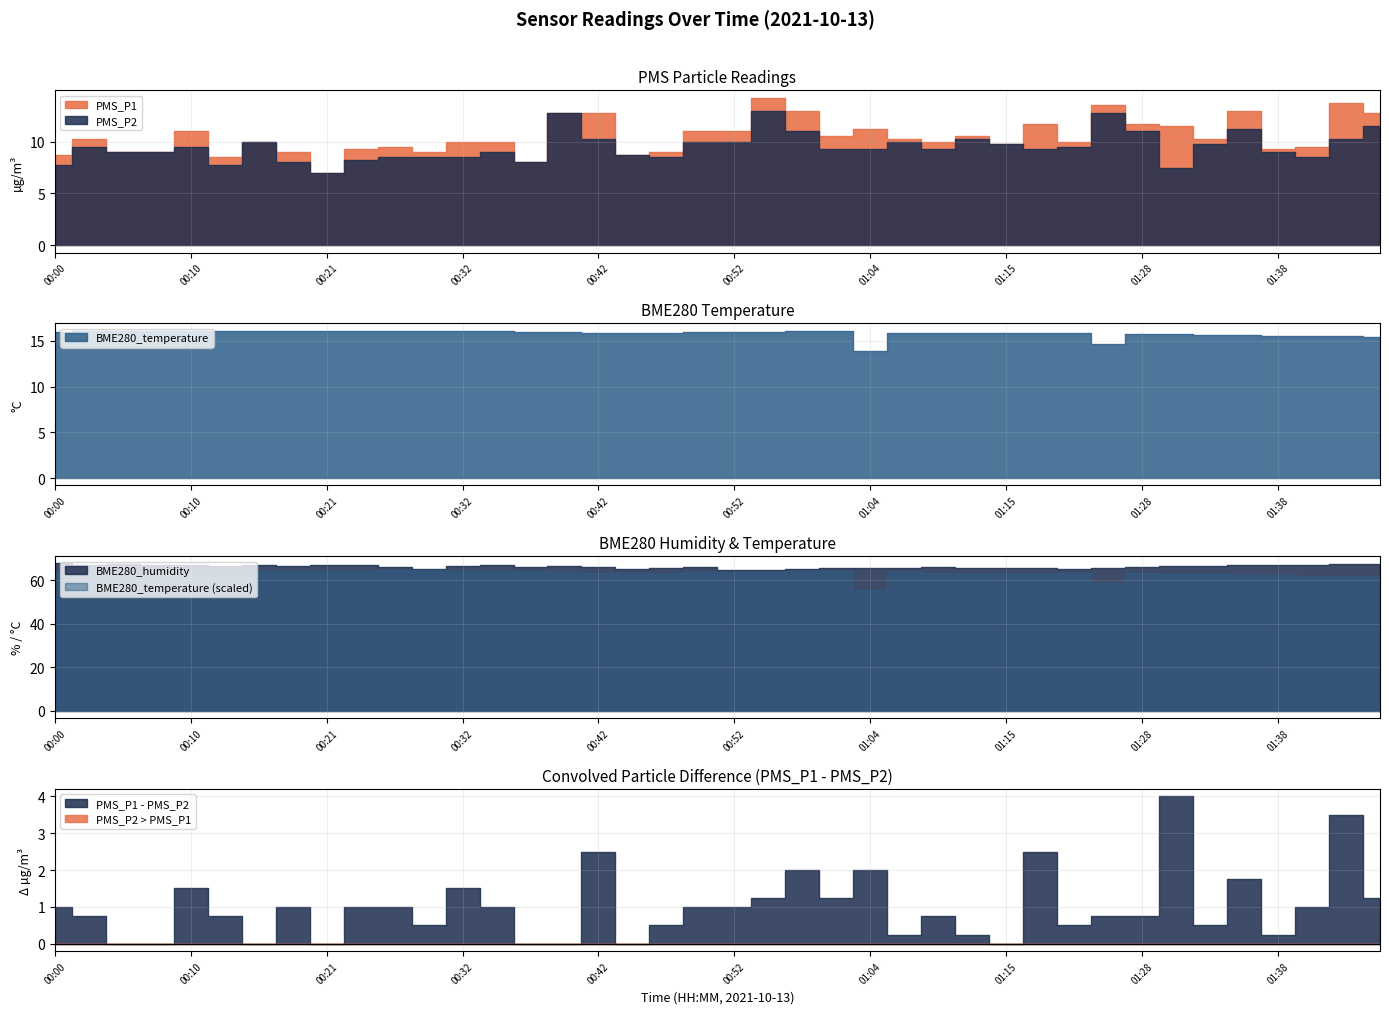

True or false: BME280_temperature has more than 0 interior local peaks.

True